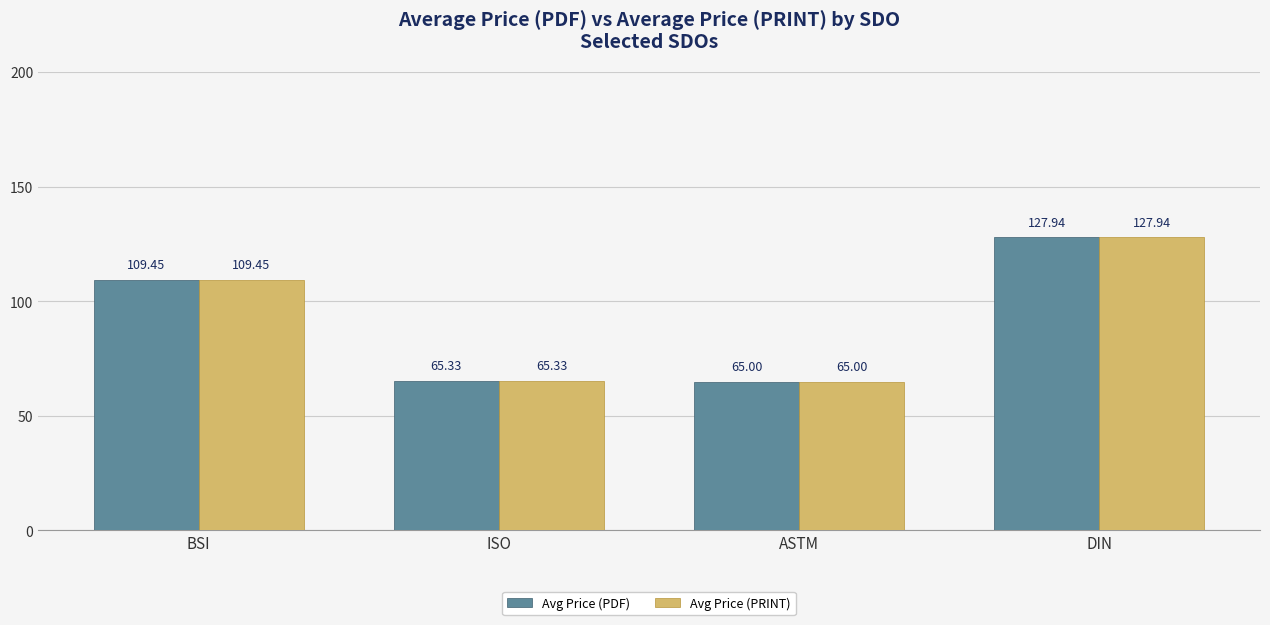

Rank the categories by Avg Price (PDF) value from lowest to highest.

ASTM, ISO, BSI, DIN